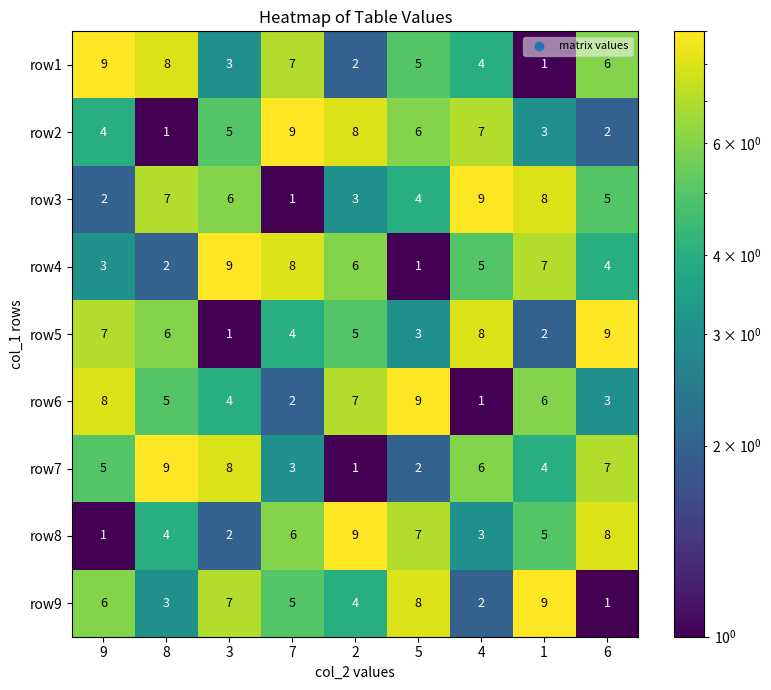

What is the spread (max minus min) of values at 7?

8